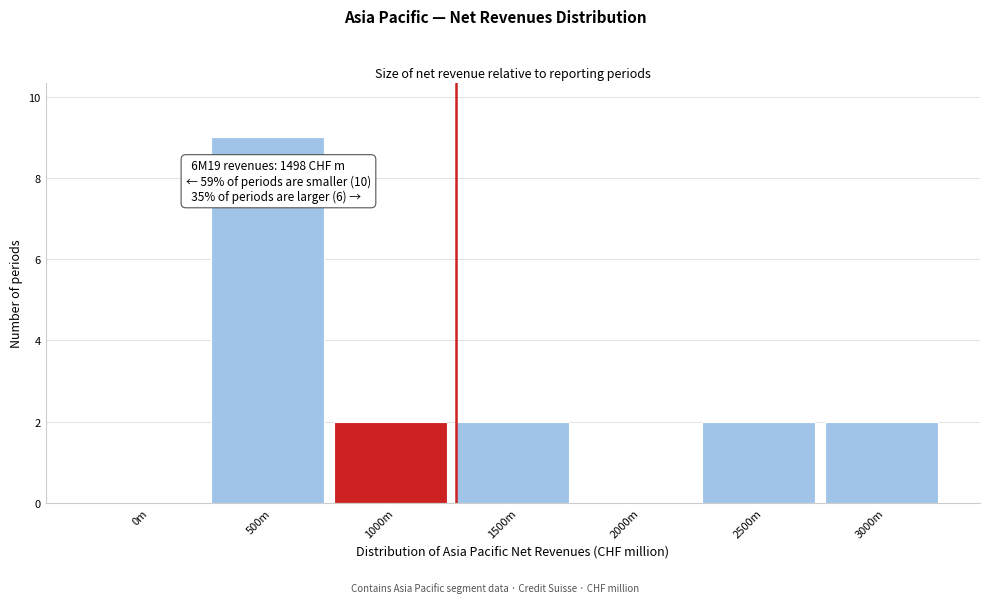

Reading left to right, list all the values displayed in this chart.

0m=0	500m=9	1000m=2	1500m=2	2000m=0	2500m=2	3000m=2